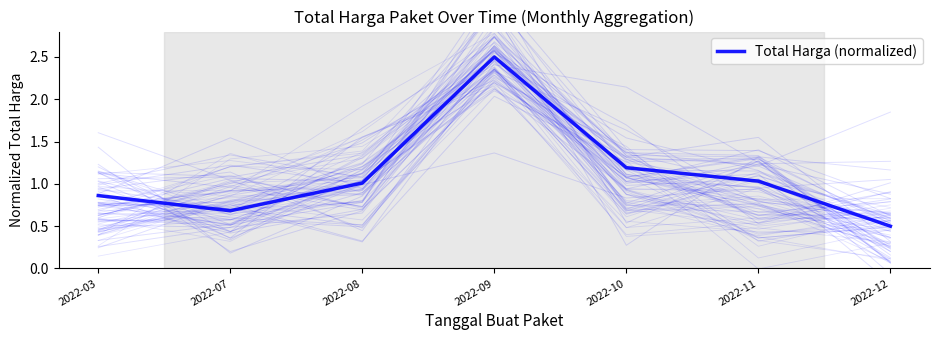

The chart shows a value of 0.9 at 2022-03. True or false?

True